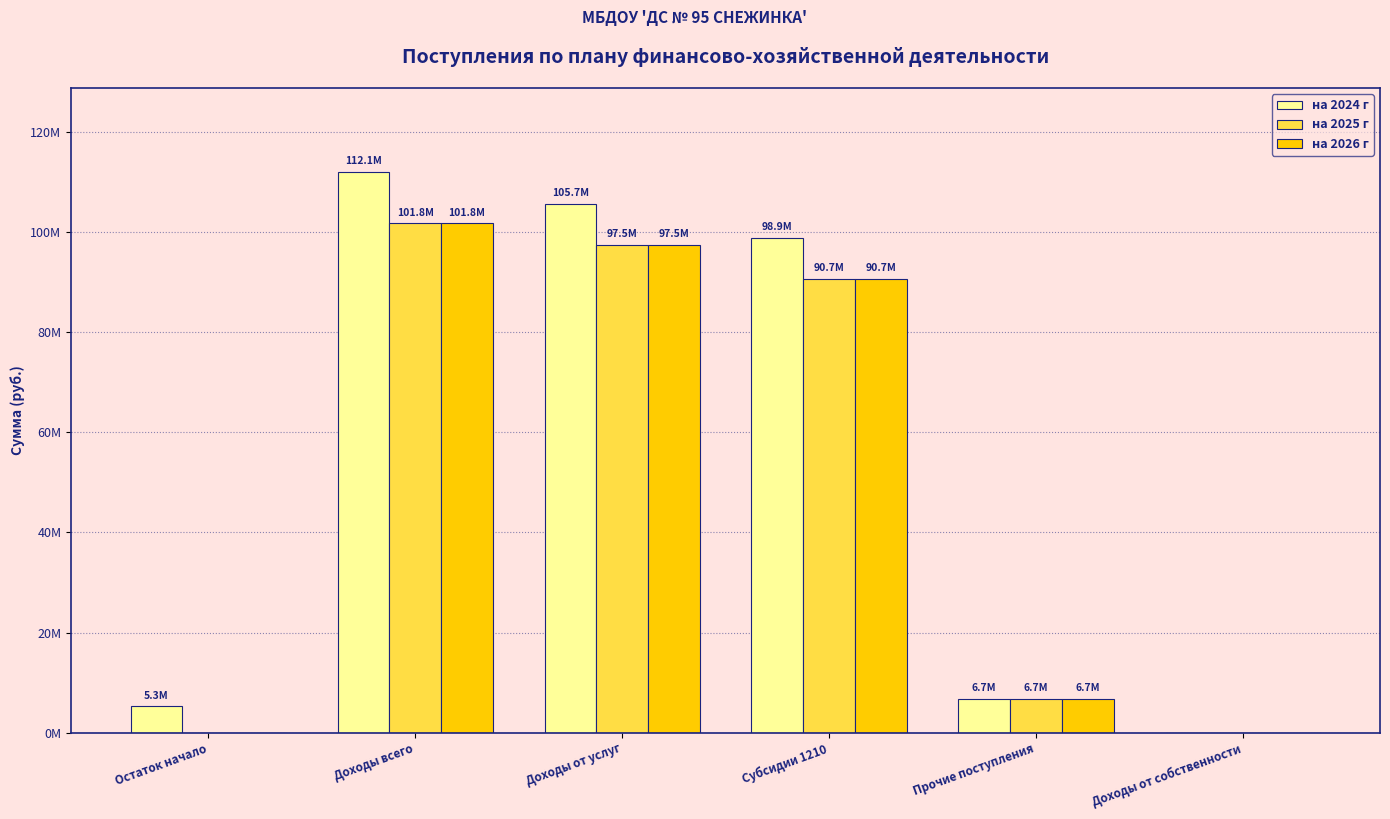

At Доходы от услуг, list the series in order from largest to smallest.

на 2024 г, на 2025 г, на 2026 г